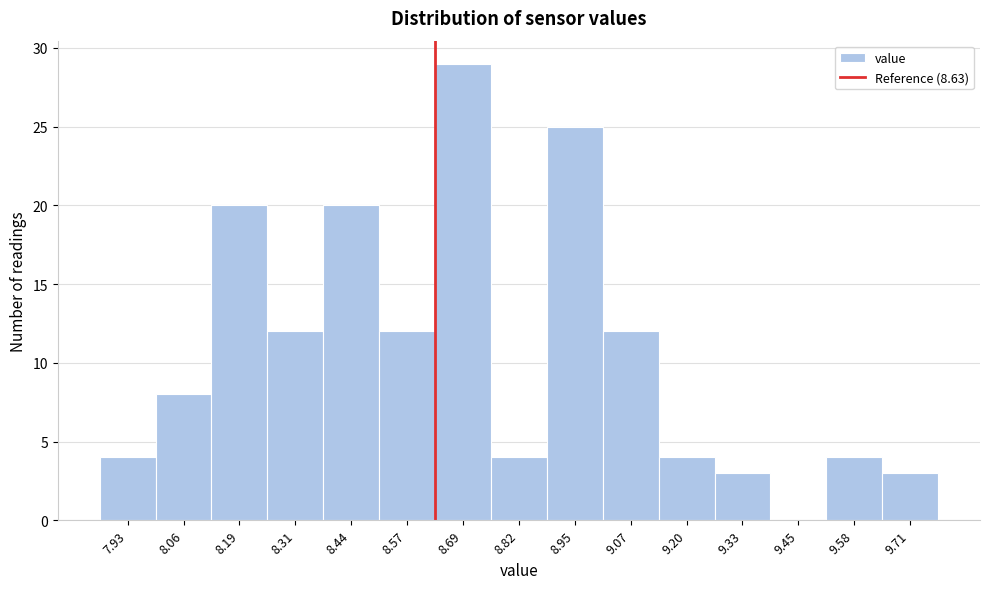

What is the height of the bar covering 8.38 to 8.50 on the x-axis? Neither the bar edges nor the heights are printed on the chart, so give them approximately, as read against the axes.

20